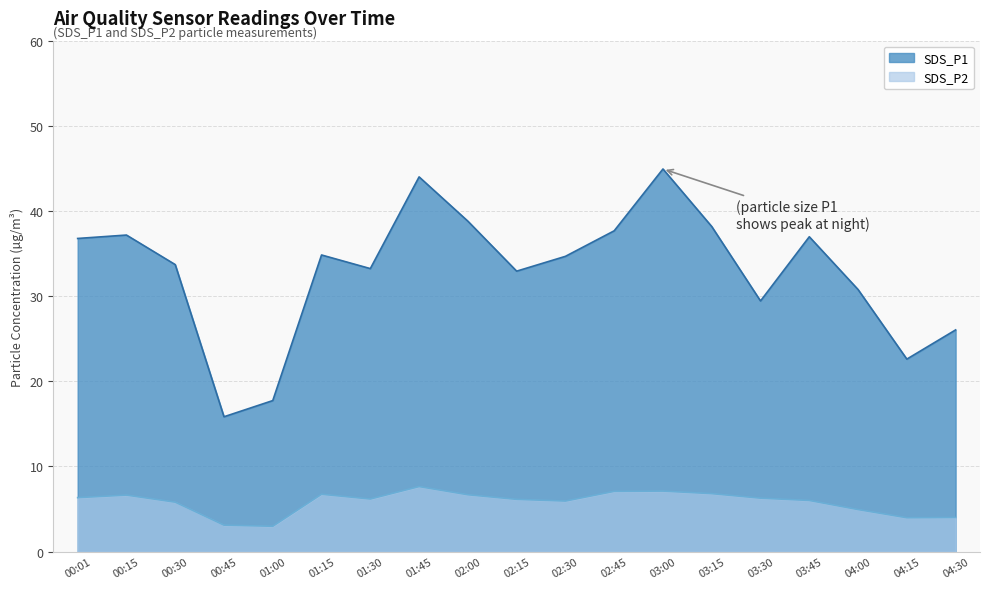

List the series in order of their overall mean, highest first.

SDS_P1, SDS_P2